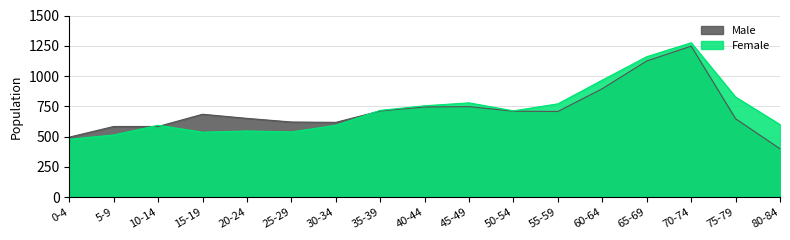

What is the sum of all Male values?

12178